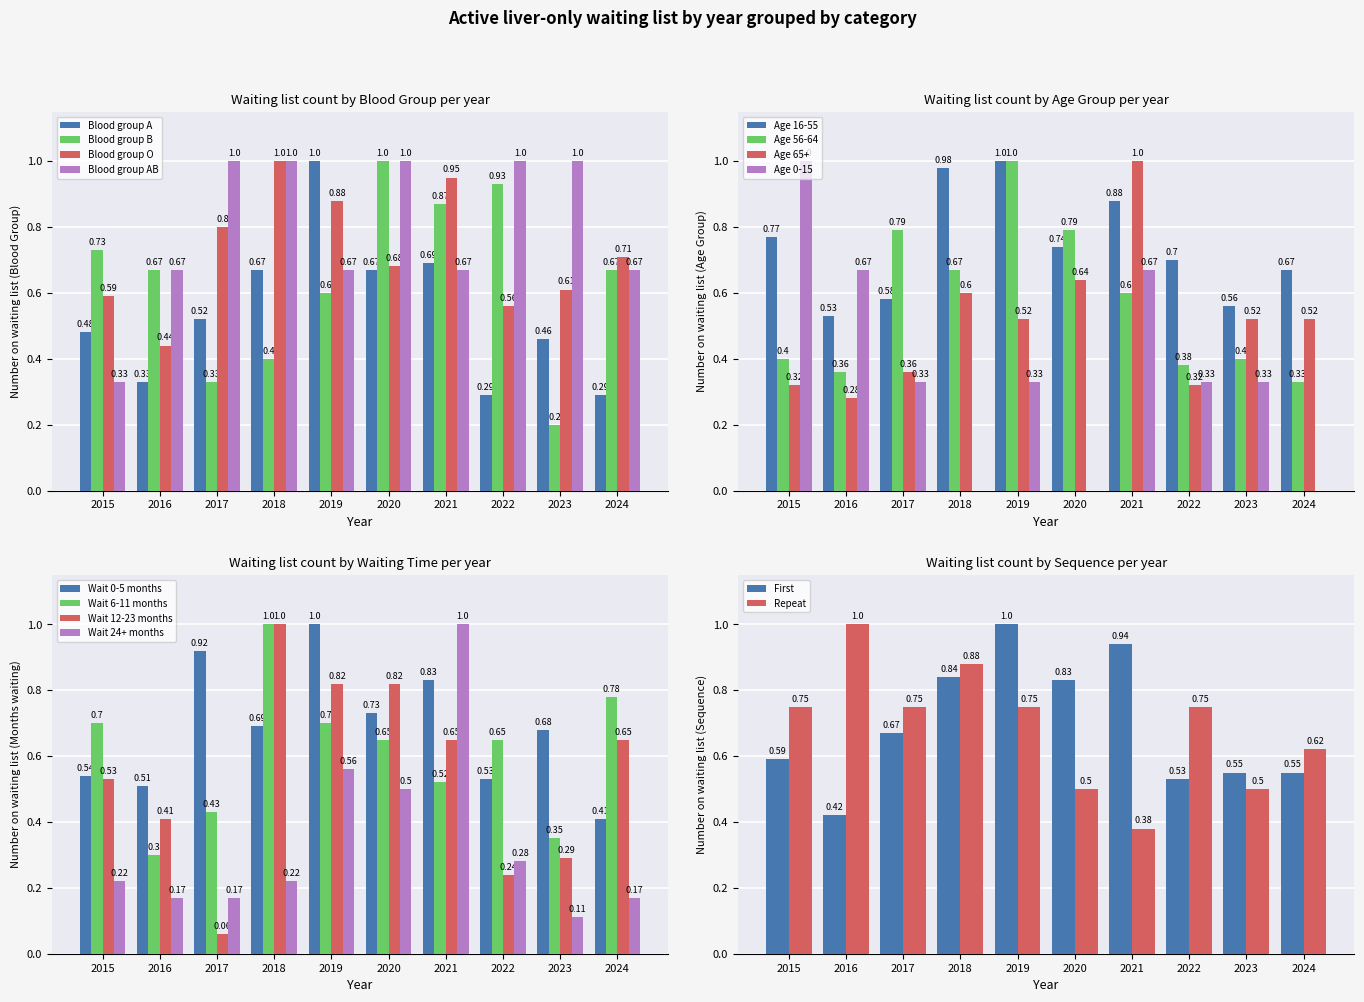

Between 2015 and 2021, which series saw the biggest shift?

Blood group O